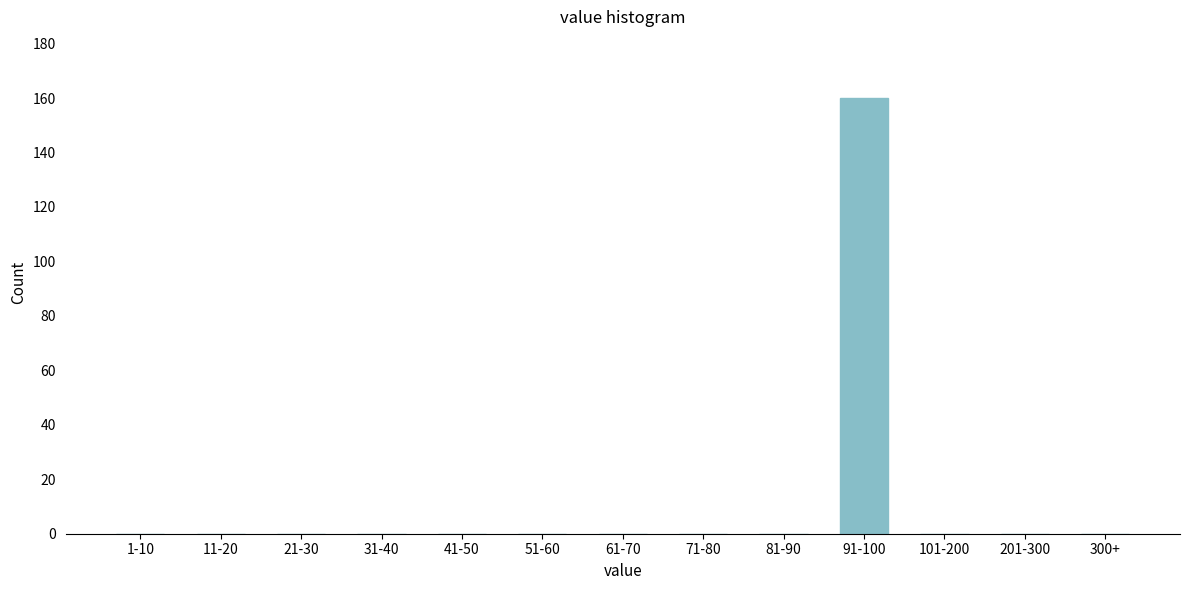

Reading right to left, extract all data points from this chart.

300+=0	201-300=0	101-200=0	91-100=160	81-90=0	71-80=0	61-70=0	51-60=0	41-50=0	31-40=0	21-30=0	11-20=0	1-10=0